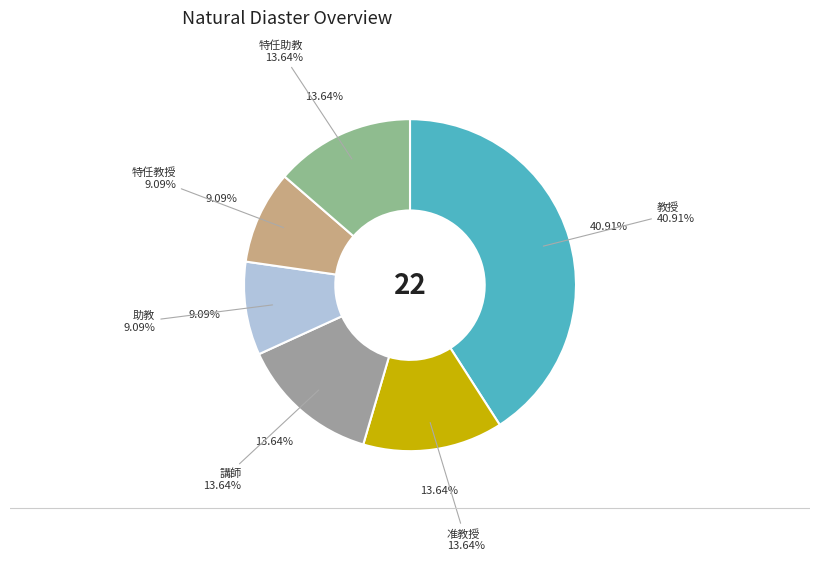

Count the number of slices in the pie.

6